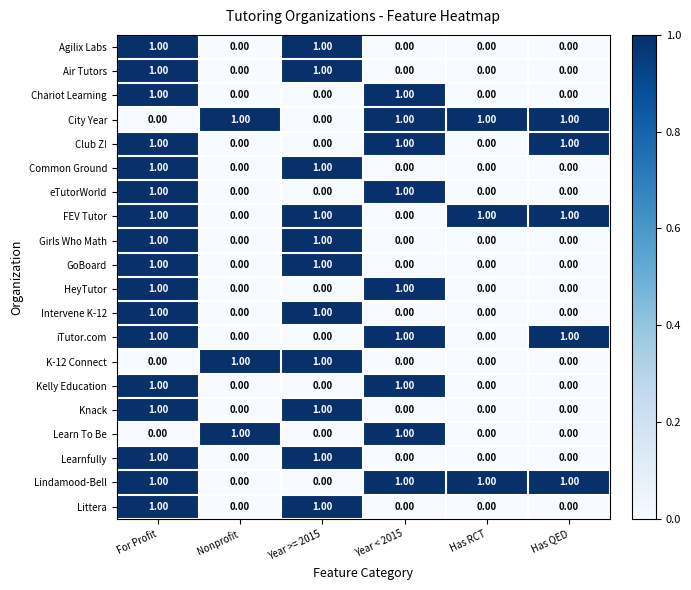

At how many categories does at least one series exceed 0?

6